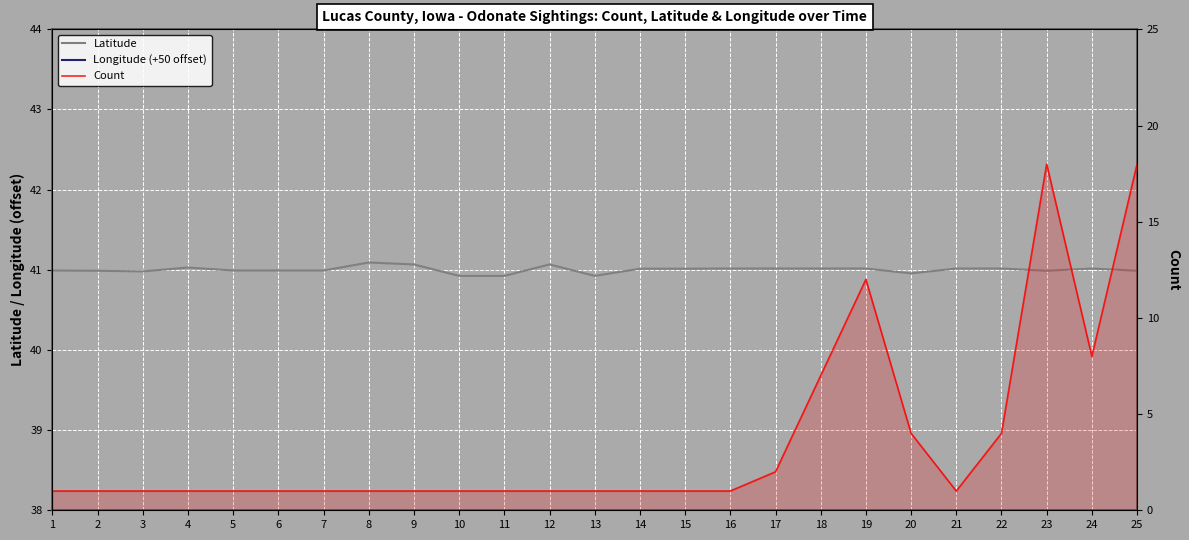

Reading left to right, what are all the values shown in this chart?

Latitude: 1=41.0	2=41.0	3=41.0	4=41.0	5=41.0	6=41.0	7=41.0	8=41.1	9=41.1	10=40.9	11=40.9	12=41.1	13=40.9	14=41.0	15=41.0	16=41.0	17=41.0	18=41.0	19=41.0	20=41.0	21=41.0	22=41.0	23=41.0	24=41.0	25=41.0
Longitude (+50 offset): 1=-43.3	2=-43.3	3=-43.5	4=-43.5	5=-43.3	6=-43.3	7=-43.3	8=-43.2	9=-43.2	10=-43.2	11=-43.2	12=-43.2	13=-43.2	14=-43.5	15=-43.5	16=-43.5	17=-43.5	18=-43.5	19=-43.5	20=-43.3	21=-43.5	22=-43.5	23=-43.5	24=-43.5	25=-43.5
Count: 1=1.0	2=1.0	3=1.0	4=1.0	5=1.0	6=1.0	7=1.0	8=1.0	9=1.0	10=1.0	11=1.0	12=1.0	13=1.0	14=1.0	15=1.0	16=1.0	17=2.0	18=7.0	19=12.0	20=4.0	21=1.0	22=4.0	23=18.0	24=8.0	25=18.0